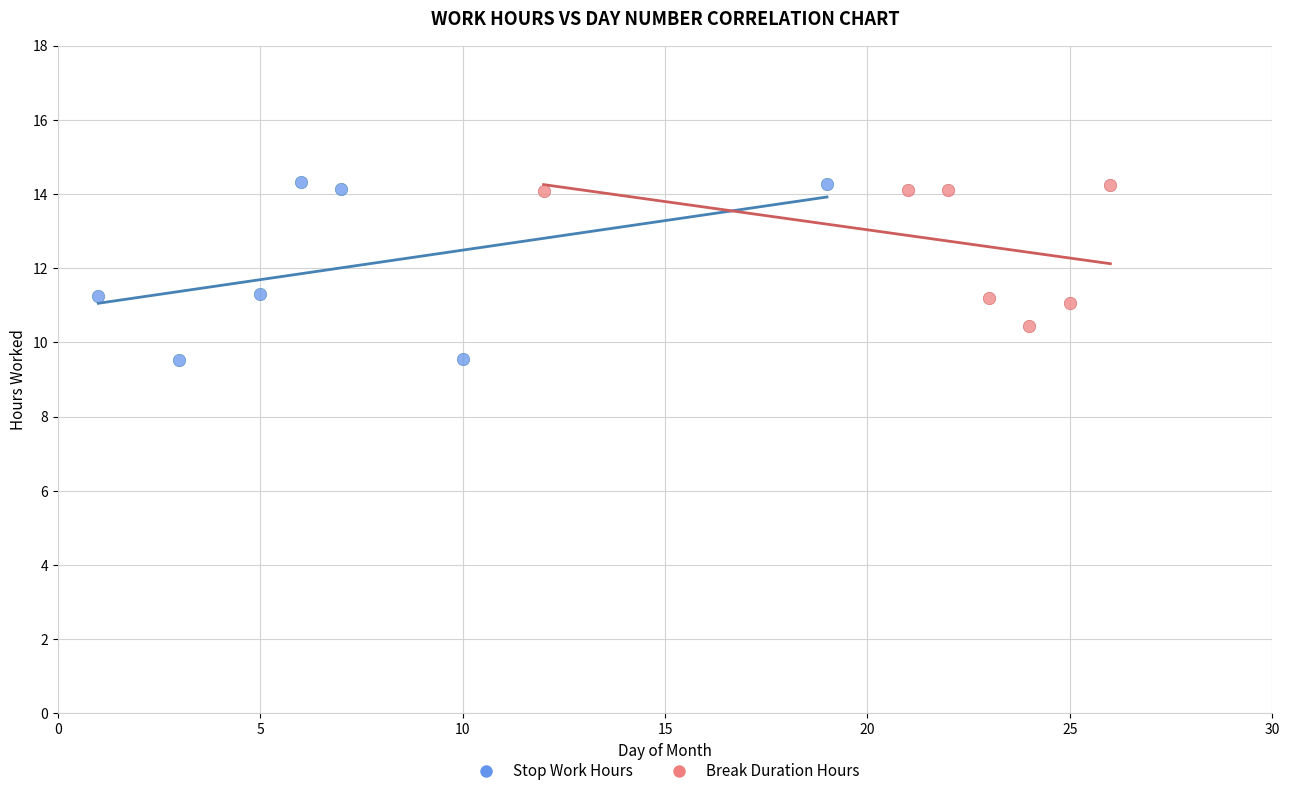

Which series contains the lowest Y value?

Stop Work Hours